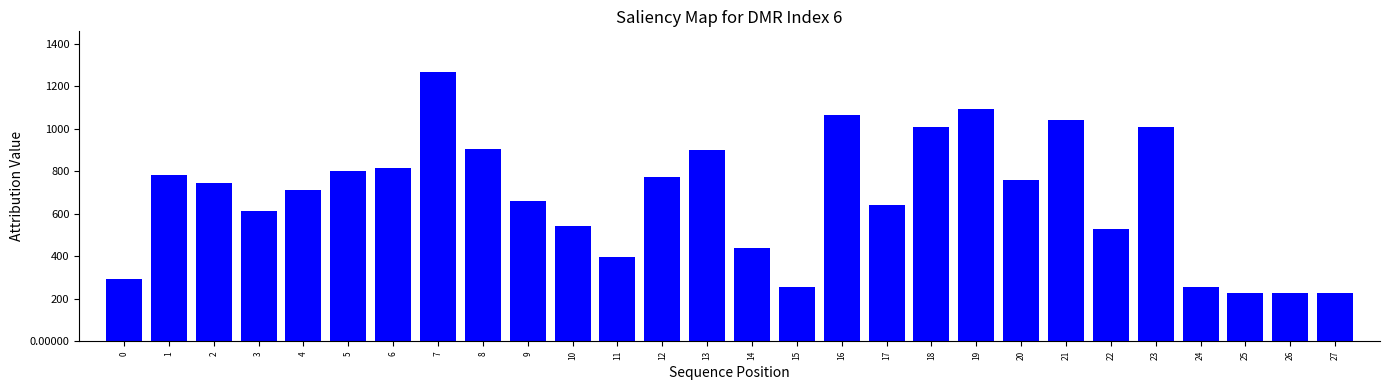

What is the sum of the values at 25 and 5?

1030.5